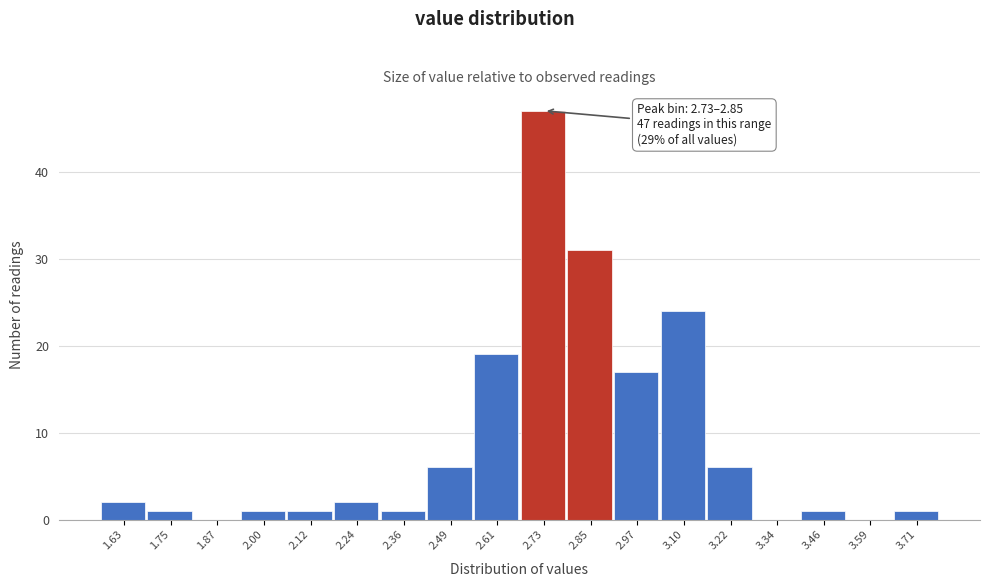

Reading left to right, transcribe all the data shown in this chart.

1.63=2	1.75=1	1.87=0	2.00=1	2.12=1	2.24=2	2.36=1	2.49=6	2.61=19	2.73=47	2.85=31	2.97=17	3.10=24	3.22=6	3.34=0	3.46=1	3.59=0	3.71=1